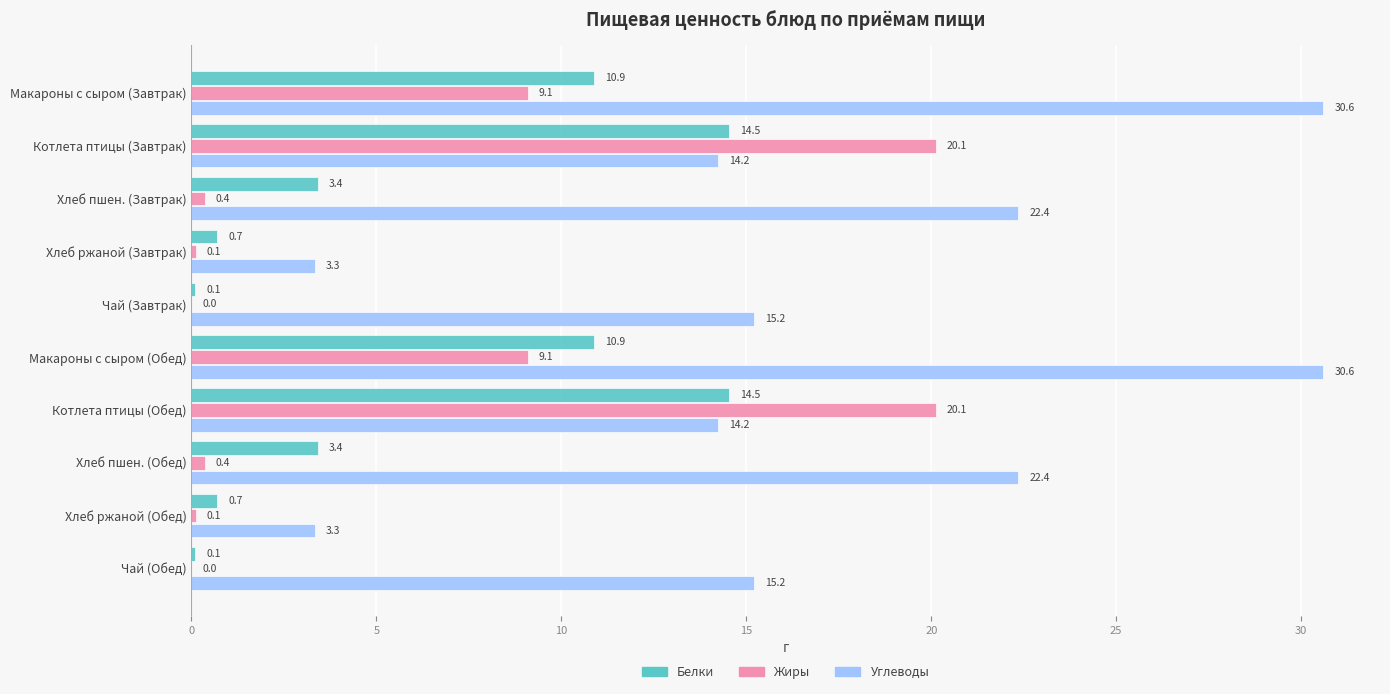

What are all the series names shown in the legend?

Белки, Жиры, Углеводы